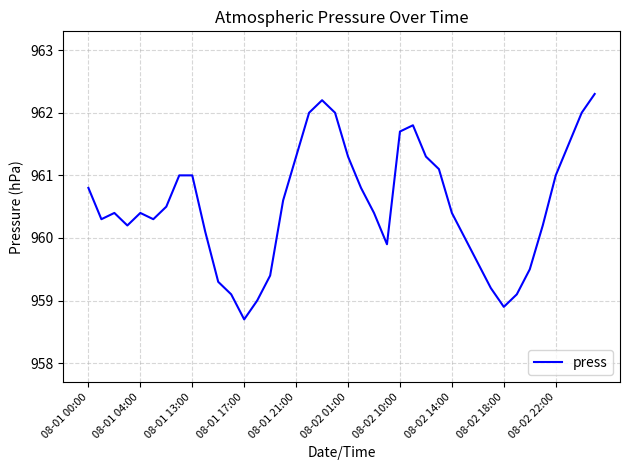

What is the greatest value displayed?

962.3